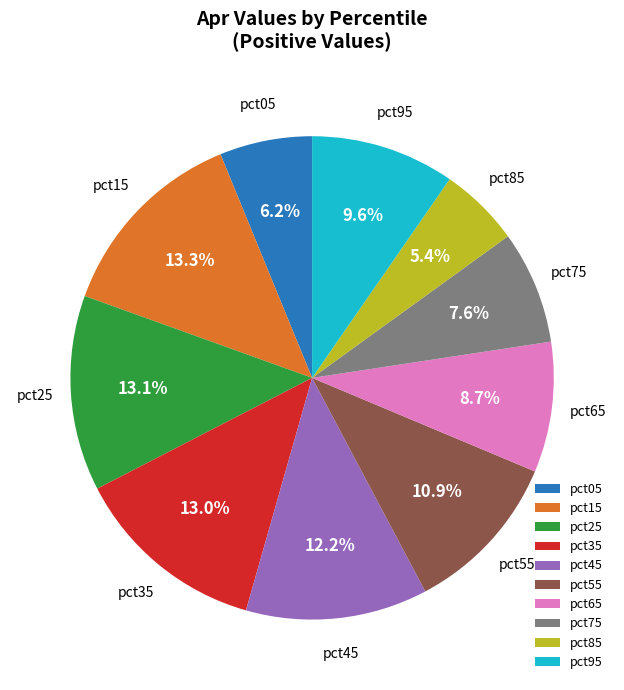

How many segments does this pie chart have?

10